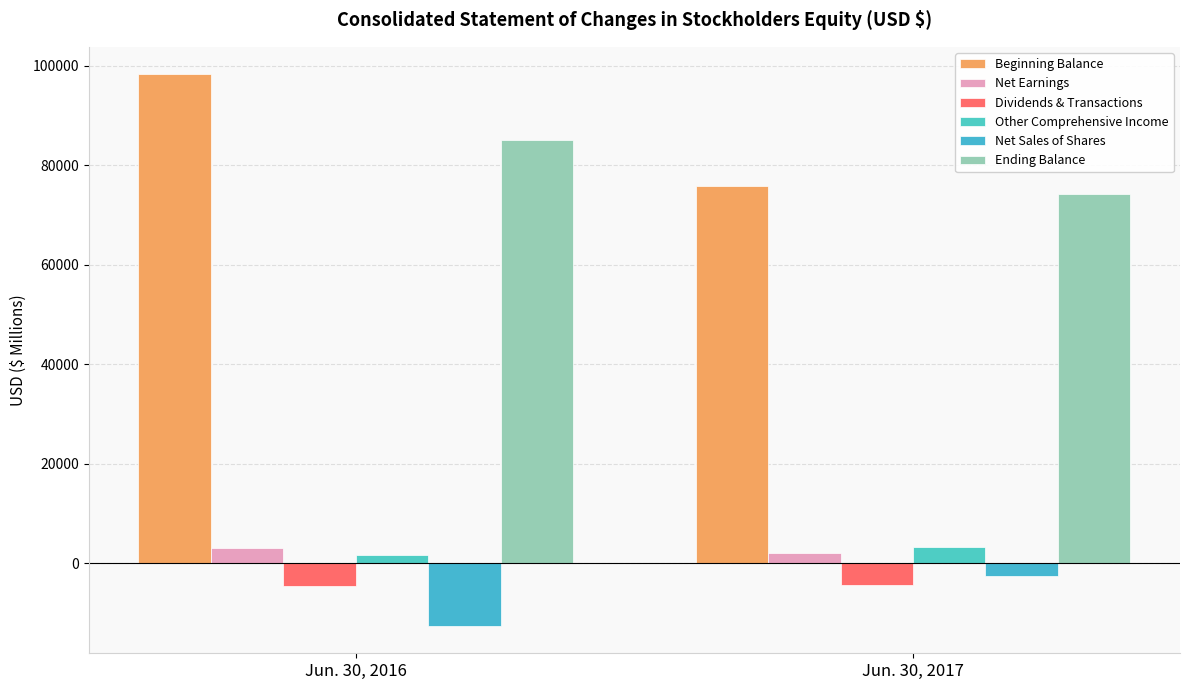

Reading right to left, list all the values displayed in this chart.

Beginning Balance: 75828	98274
Net Earnings: 2020	3137
Dividends & Transactions: -4393	-4680
Other Comprehensive Income: 3144	1631
Net Sales of Shares: -2579	-12585
Ending Balance: 74148	84991